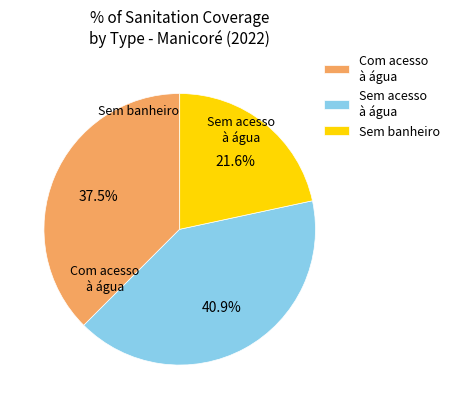

What is the total percentage of Sem acesso à água and Com acesso à água?

78.4%